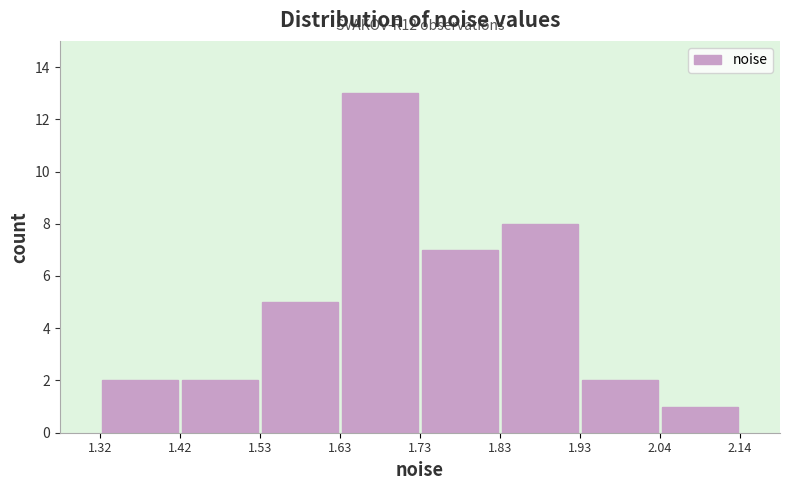

Which range on the x-axis has the tallest bar?

1.63 to 1.73